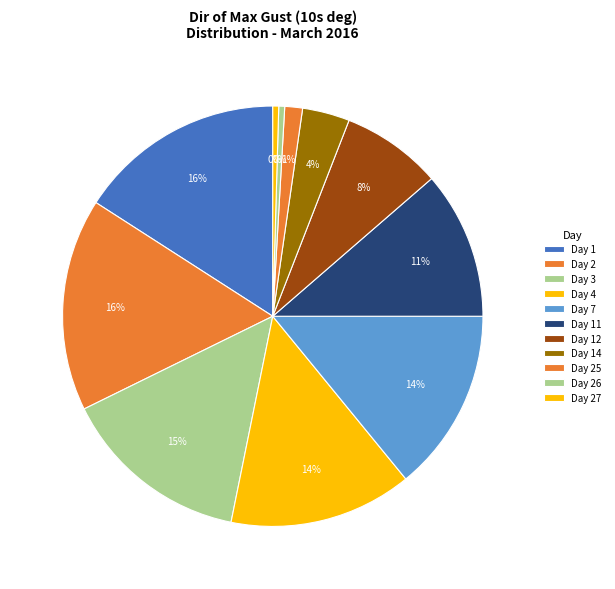

Count the number of slices in the pie.

11